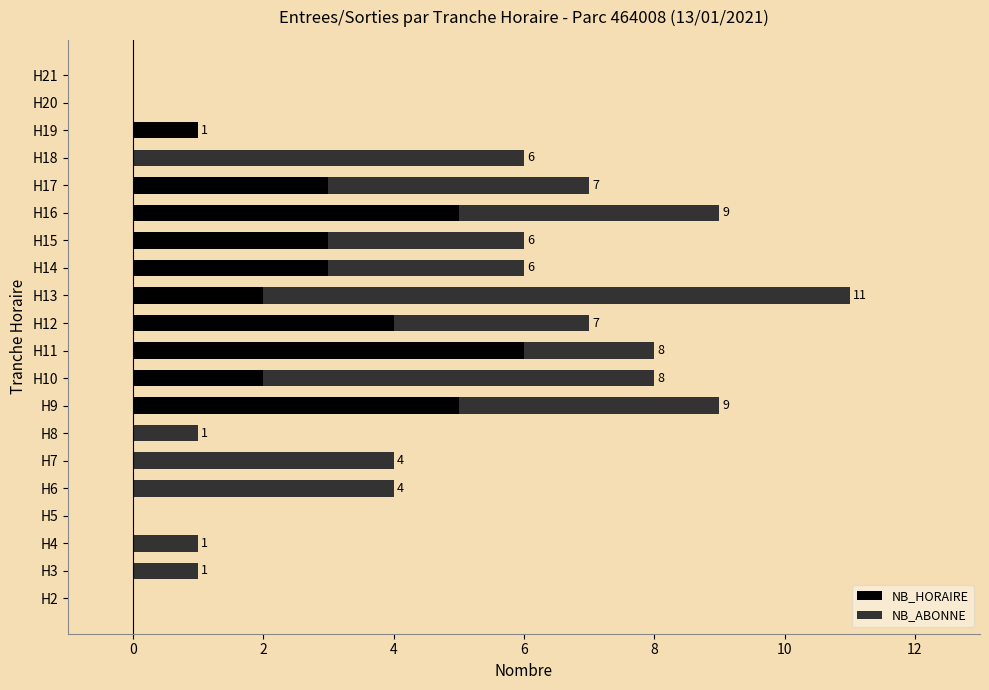

At which category is the sum across all series the highest?

H13